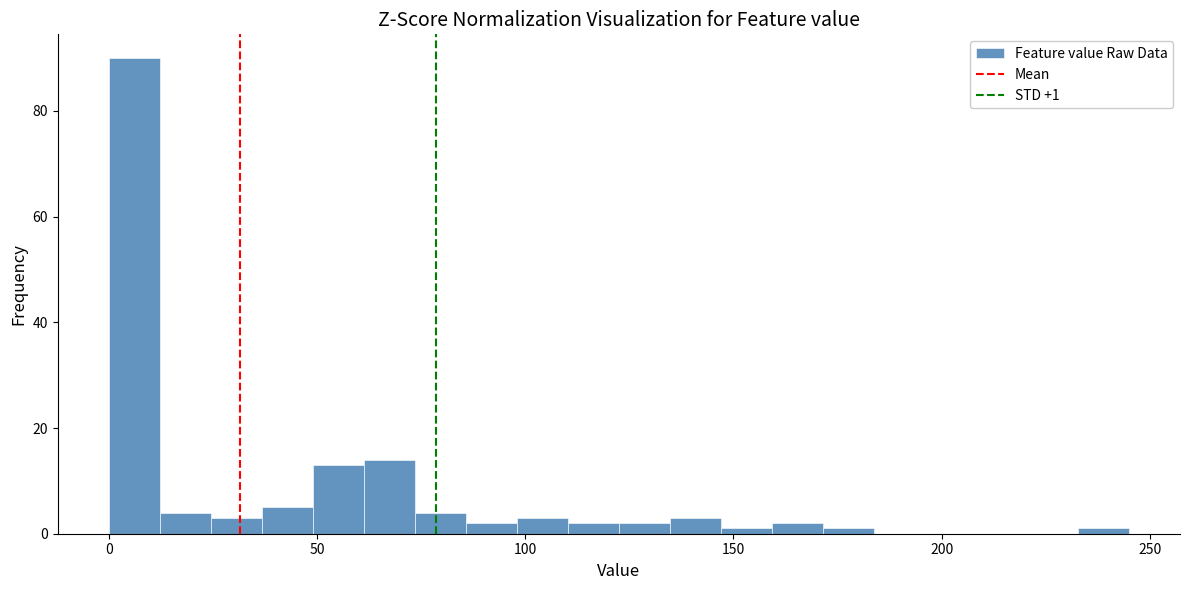

Read against the x-axis, roughly where is the centre of the tallest bar?

5